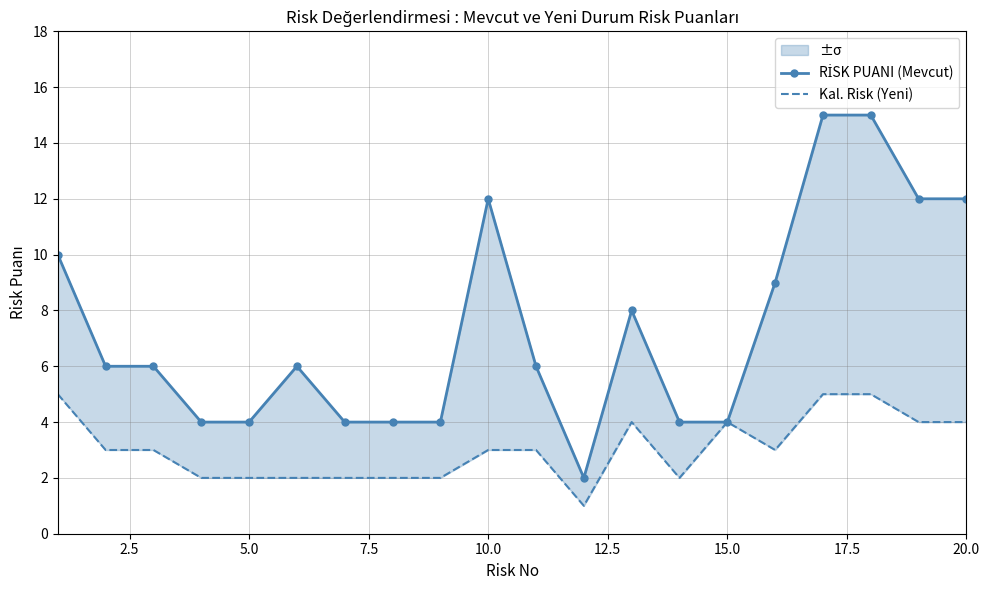

True or false: RİSK PUANI (Mevcut) and Kal. Risk (Yeni) intersect in this chart.

False